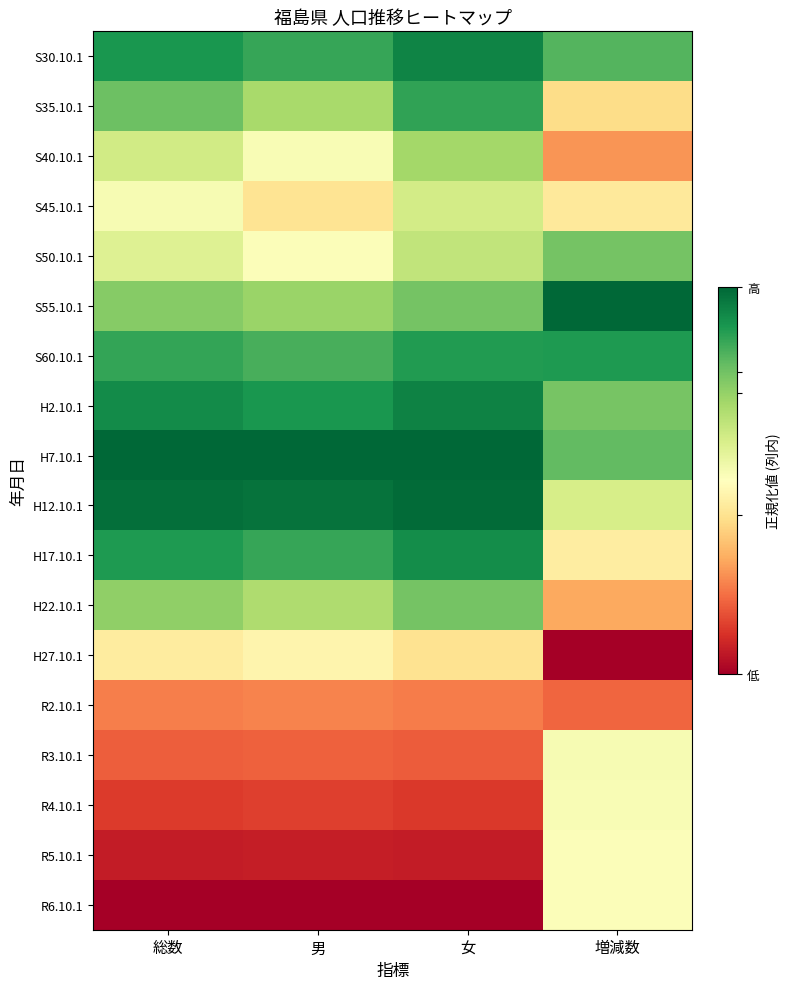

Reading left to right, what are all the values shown in this chart?

S30.10.1: 総数=0.9	男=0.9	女=0.9	増減数=0.8
S35.10.1: 総数=0.8	男=0.7	女=0.9	増減数=0.4
S40.10.1: 総数=0.6	男=0.5	女=0.7	増減数=0.3
S45.10.1: 総数=0.5	男=0.4	女=0.6	増減数=0.4
S50.10.1: 総数=0.6	男=0.5	女=0.6	増減数=0.8
S55.10.1: 総数=0.7	男=0.7	女=0.8	増減数=1.0
S60.10.1: 総数=0.9	男=0.8	女=0.9	増減数=0.9
H2.10.1: 総数=0.9	男=0.9	女=0.9	増減数=0.8
H7.10.1: 総数=1.0	男=1.0	女=1.0	増減数=0.8
H12.10.1: 総数=1.0	男=1.0	女=1.0	増減数=0.6
H17.10.1: 総数=0.9	男=0.9	女=0.9	増減数=0.4
H22.10.1: 総数=0.7	男=0.7	女=0.8	増減数=0.3
H27.10.1: 総数=0.4	男=0.5	女=0.4	増減数=0.0
R2.10.1: 総数=0.2	男=0.2	女=0.2	増減数=0.2
R3.10.1: 総数=0.2	男=0.2	女=0.2	増減数=0.5
R4.10.1: 総数=0.1	男=0.1	女=0.1	増減数=0.5
R5.10.1: 総数=0.1	男=0.1	女=0.1	増減数=0.5
R6.10.1: 総数=0.0	男=0.0	女=0.0	増減数=0.5